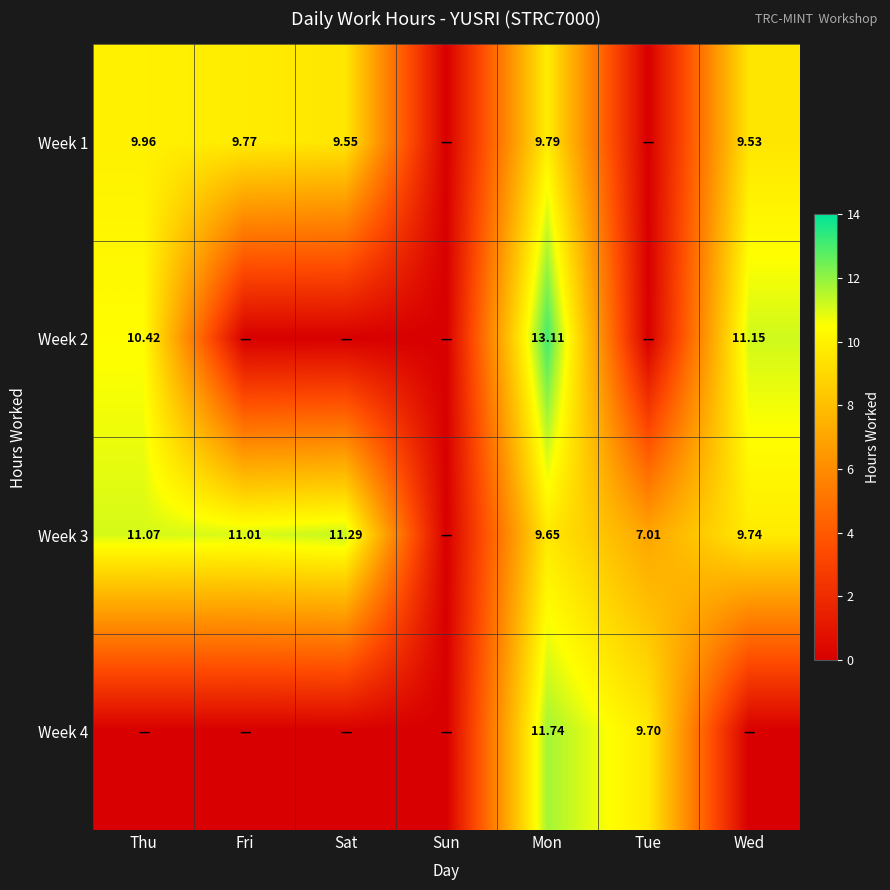

Is the value of Week 3 at Mon greater than the value of Week 2 at Thu?

No